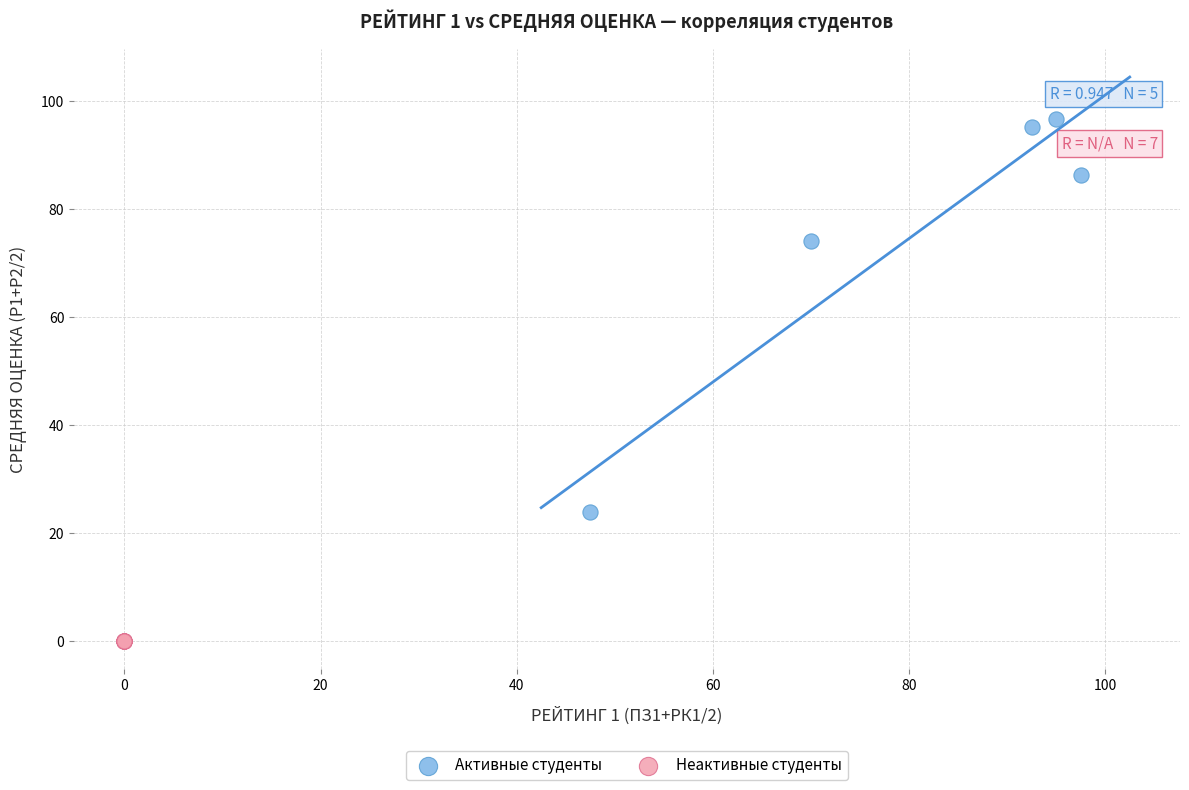

Which series reaches the minimum Y coordinate?

Неактивные студенты